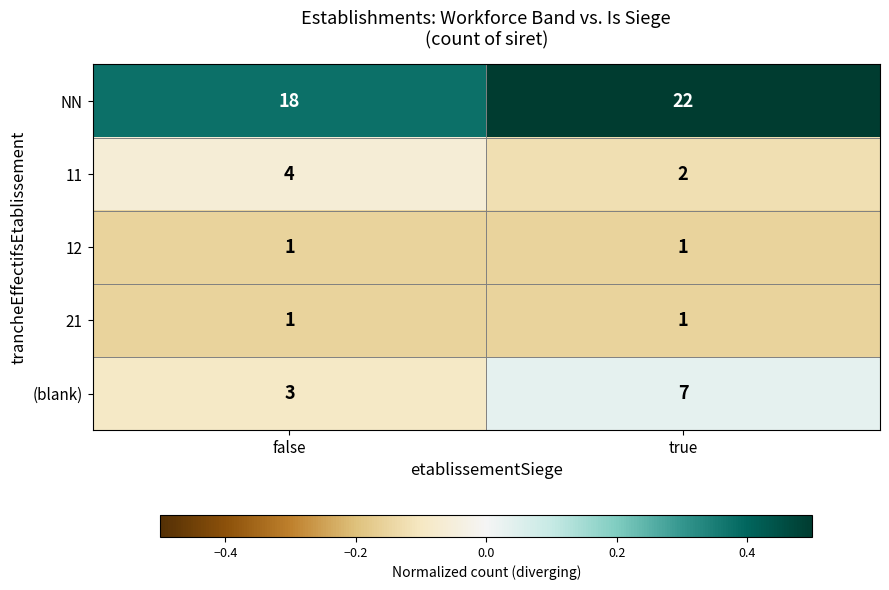

Is it true that (blank) equals 3 at false?

True